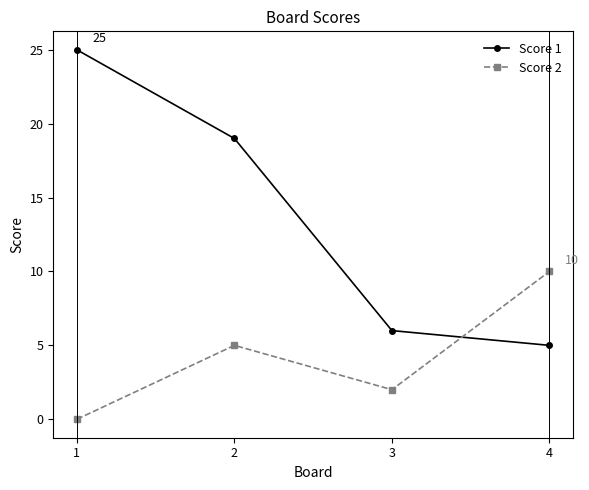

What are all the series names shown in the legend?

Score 1, Score 2